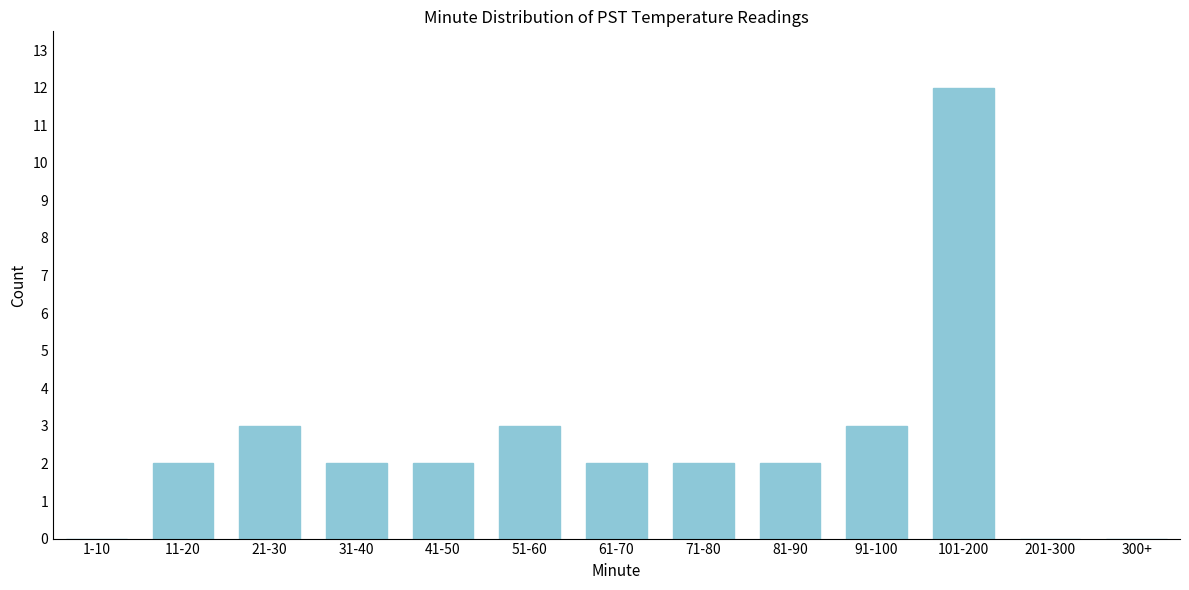

Reading left to right, extract all data points from this chart.

1-10=0	11-20=2	21-30=3	31-40=2	41-50=2	51-60=3	61-70=2	71-80=2	81-90=2	91-100=3	101-200=12	201-300=0	300+=0